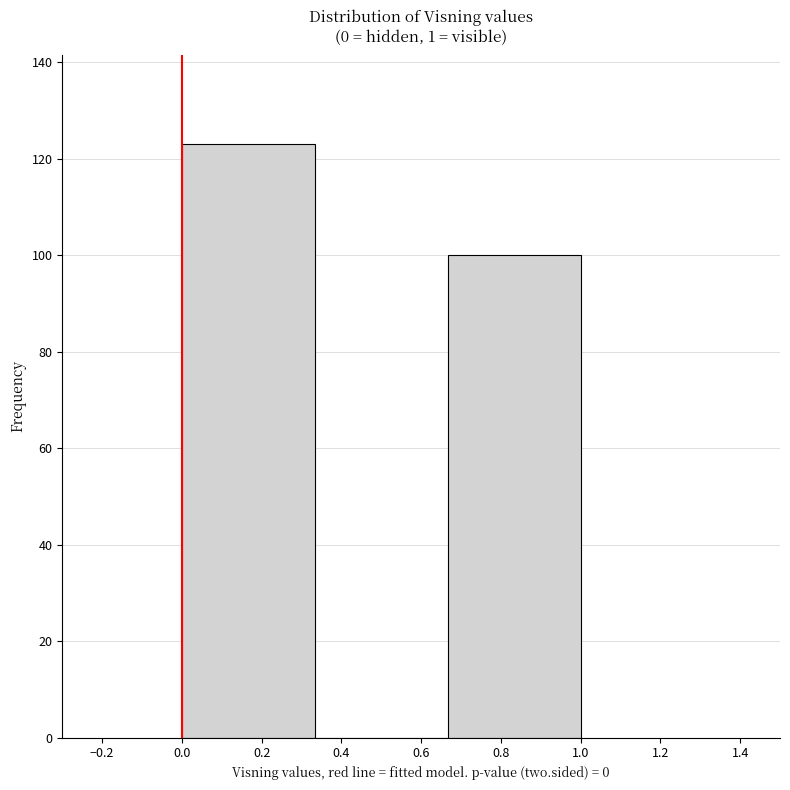

What is the height of the bar covering 0.00 to 0.34 on the x-axis? Neither the bar edges nor the heights are printed on the chart, so give them approximately, as read against the axes.

124